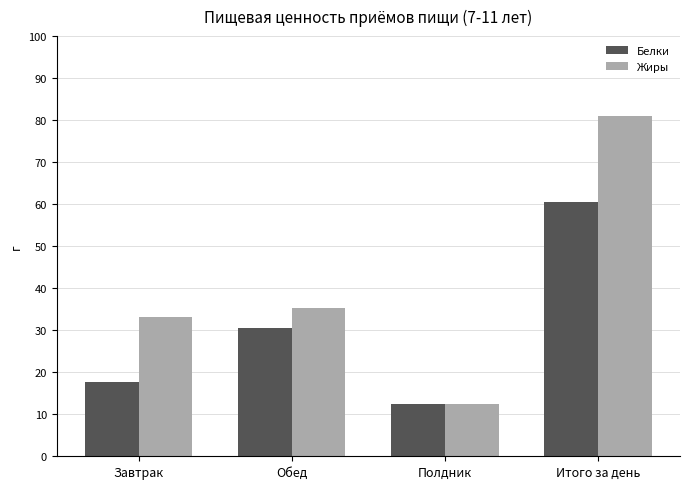

What is the value of the Белки bar at the 2nd from the left?

30.6